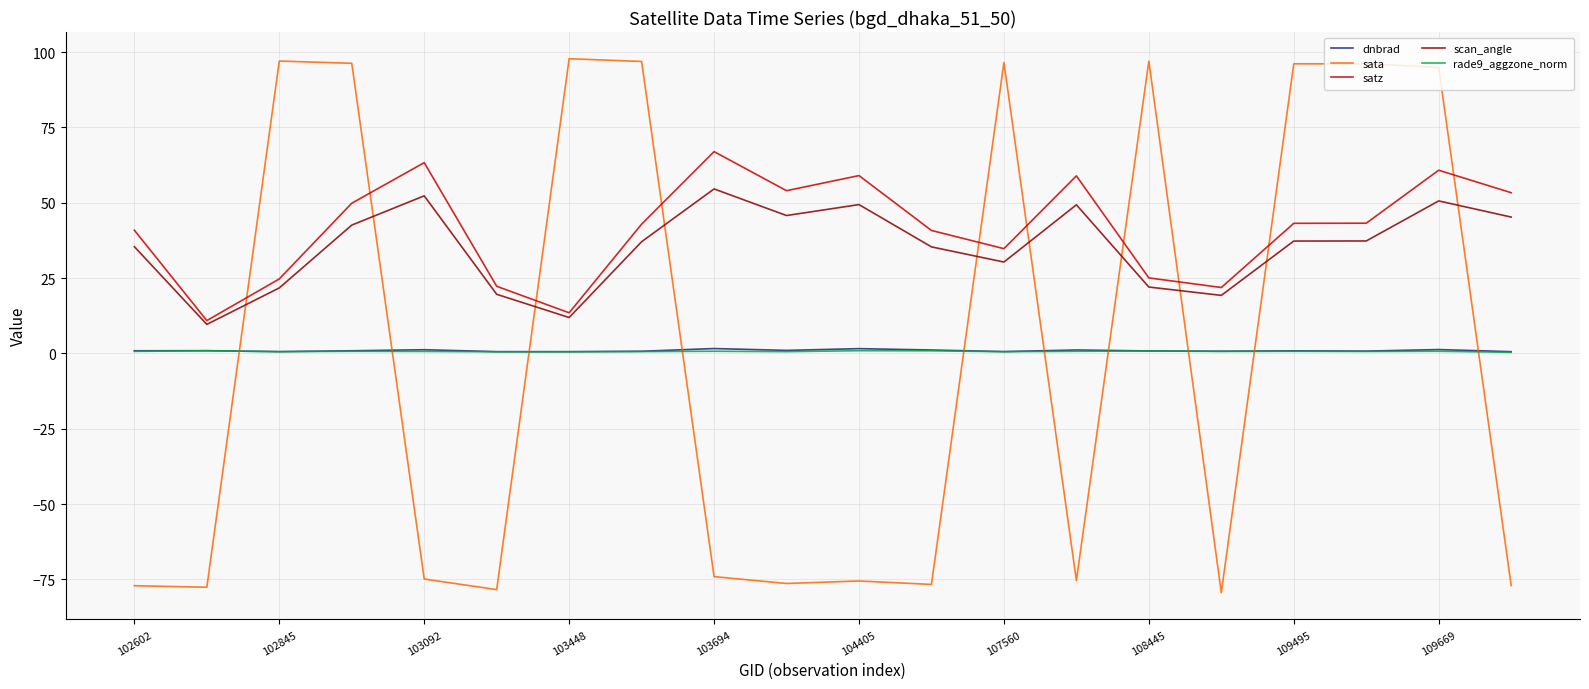

Count the rade9_aggzone_norm values in the range 0 to 1.

20